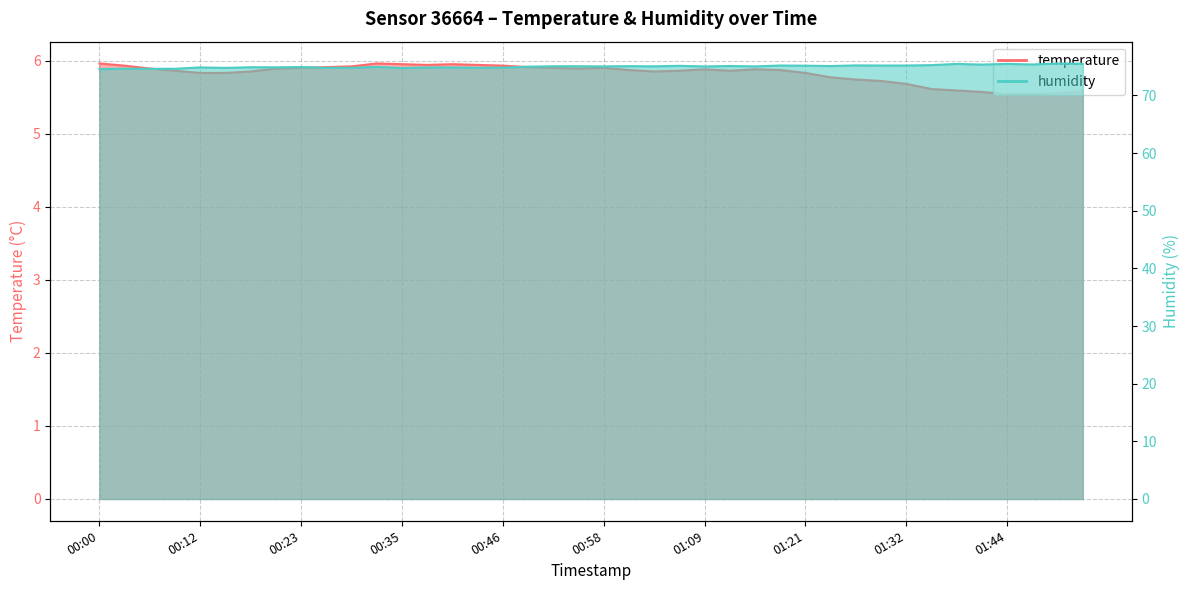

Reading right to left, extract all data points from this chart.

temperature: 01:52=5.6	01:49=5.5	01:47=5.5	01:44=5.5	01:41=5.6	01:38=5.6	01:35=5.6	01:32=5.7	01:29=5.7	01:26=5.7	01:23=5.8	01:21=5.8	01:18=5.9	01:15=5.9	01:12=5.9	01:09=5.9	01:06=5.9	01:03=5.8	01:00=5.9	00:58=5.9	00:55=5.9	00:52=5.9	00:49=5.9	00:46=5.9	00:43=5.9	00:40=6.0	00:38=5.9	00:35=6.0	00:32=6.0	00:29=5.9	00:26=5.9	00:23=5.9	00:20=5.9	00:17=5.8	00:15=5.8	00:12=5.8	00:09=5.9	00:06=5.9	00:03=5.9	00:00=6.0
humidity: 01:52=75.5	01:49=75.5	01:47=75.4	01:44=75.5	01:41=75.3	01:38=75.5	01:35=75.2	01:32=75.2	01:29=75.2	01:26=75.2	01:23=75.1	01:21=75.2	01:18=75.2	01:15=75.0	01:12=75.1	01:09=75.0	01:06=75.1	01:03=75.0	01:00=75.1	00:58=75.0	00:55=75.1	00:52=75.0	00:49=75.0	00:46=74.8	00:43=74.8	00:40=74.8	00:38=74.8	00:35=74.7	00:32=75.0	00:29=74.8	00:26=74.8	00:23=74.9	00:20=74.9	00:17=74.9	00:15=74.8	00:12=74.8	00:09=74.6	00:06=74.6	00:03=74.6	00:00=74.5